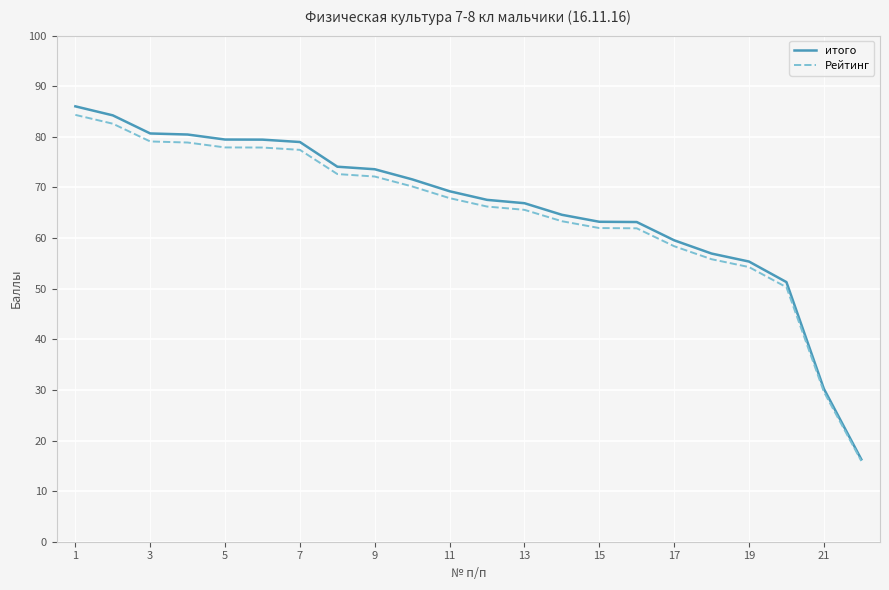

Which series has the widest spread of values?

итого